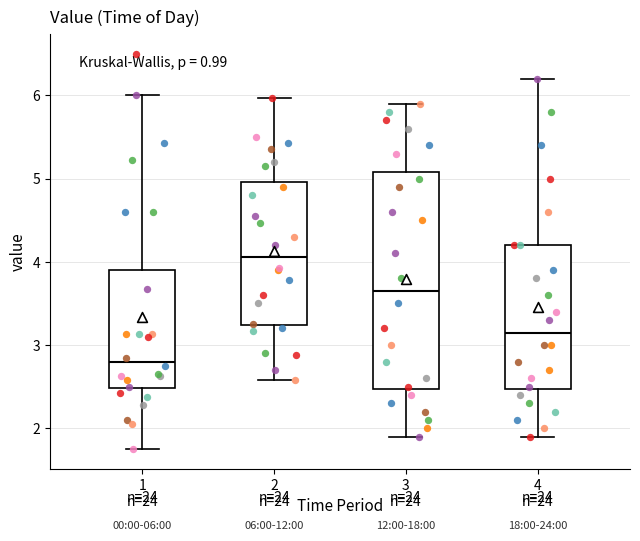

Comparing the boxes themselves (not the whiskers), which one is the tallest?

3